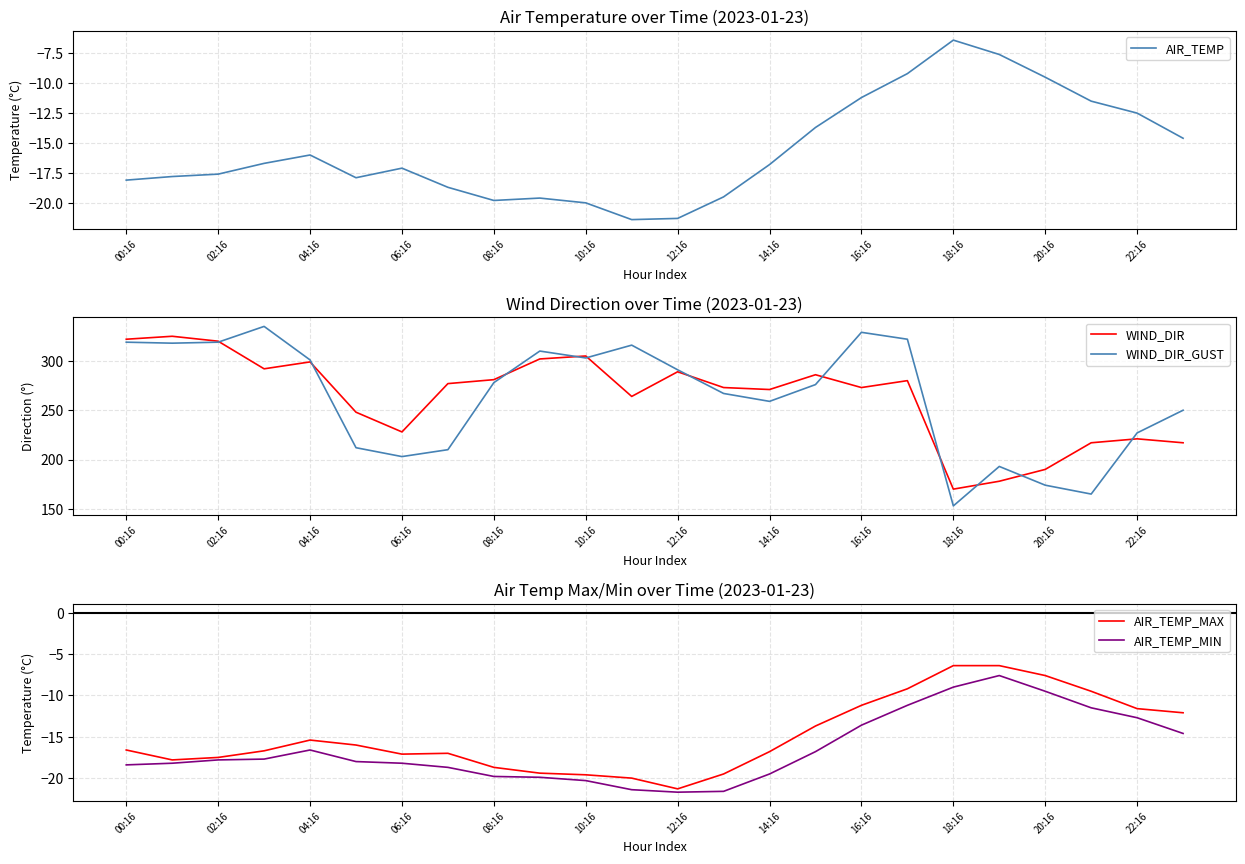

At which label does AIR_TEMP_MAX first exceed -16?

04:16